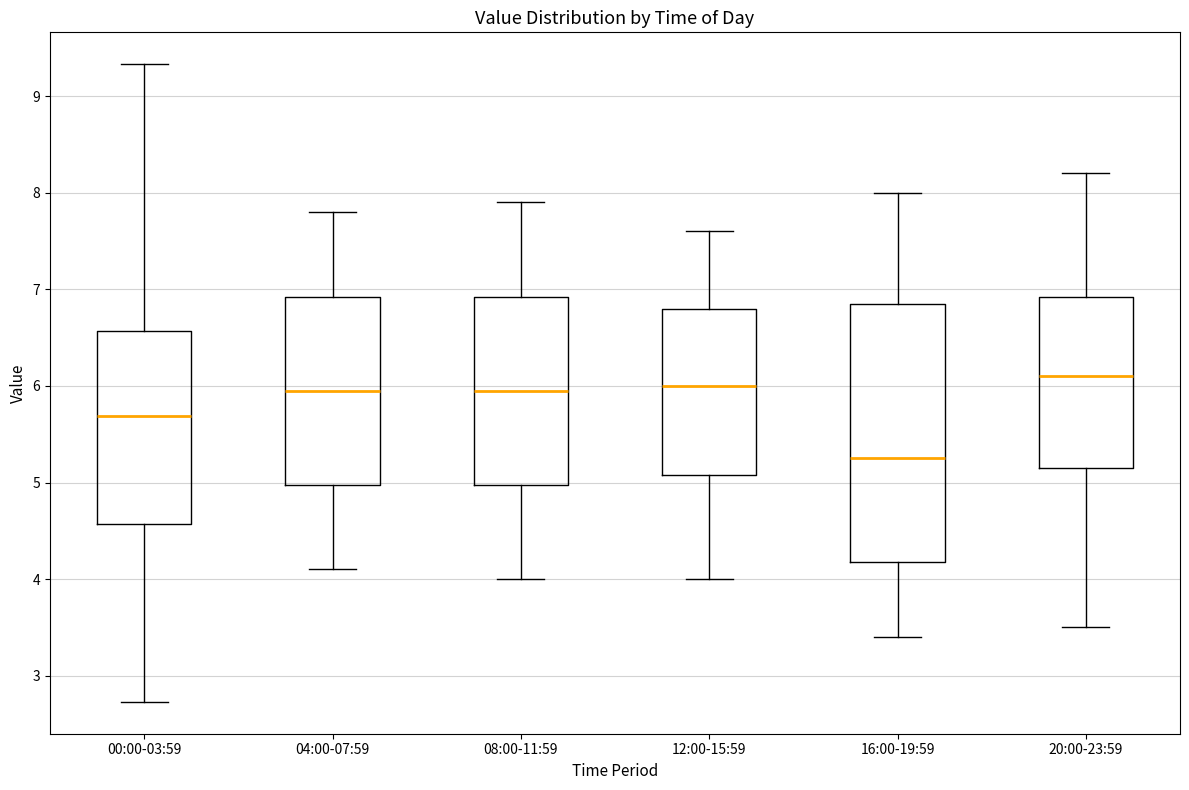

Which box is the tallest, from its lower edge to its upper edge?

16:00-19:59